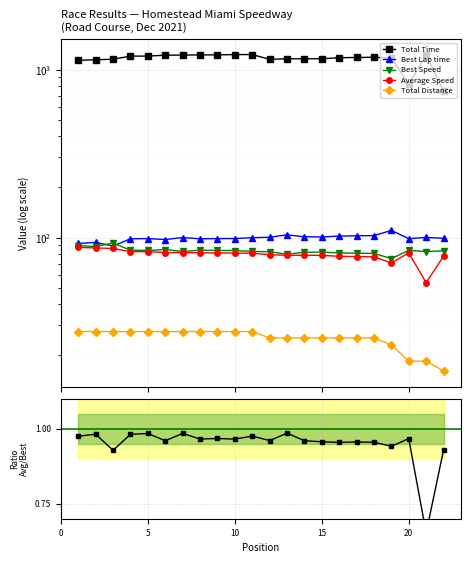

True or false: Total Time has a value of 362.0 at 10.

False